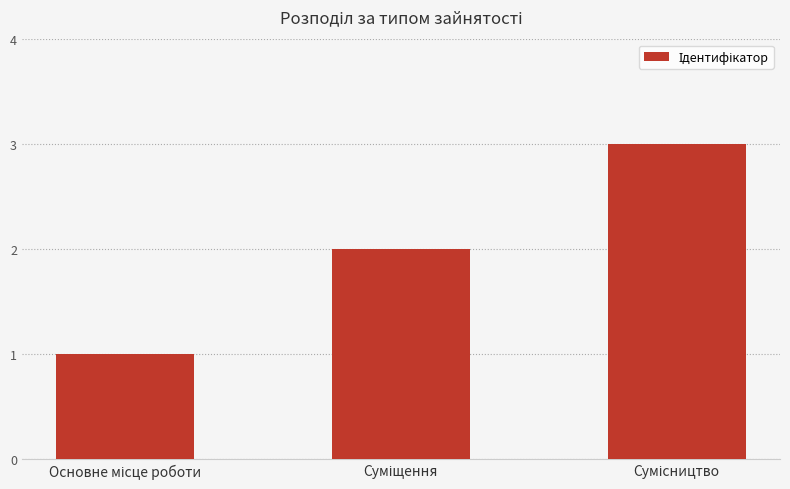

What is the greatest value displayed?

3